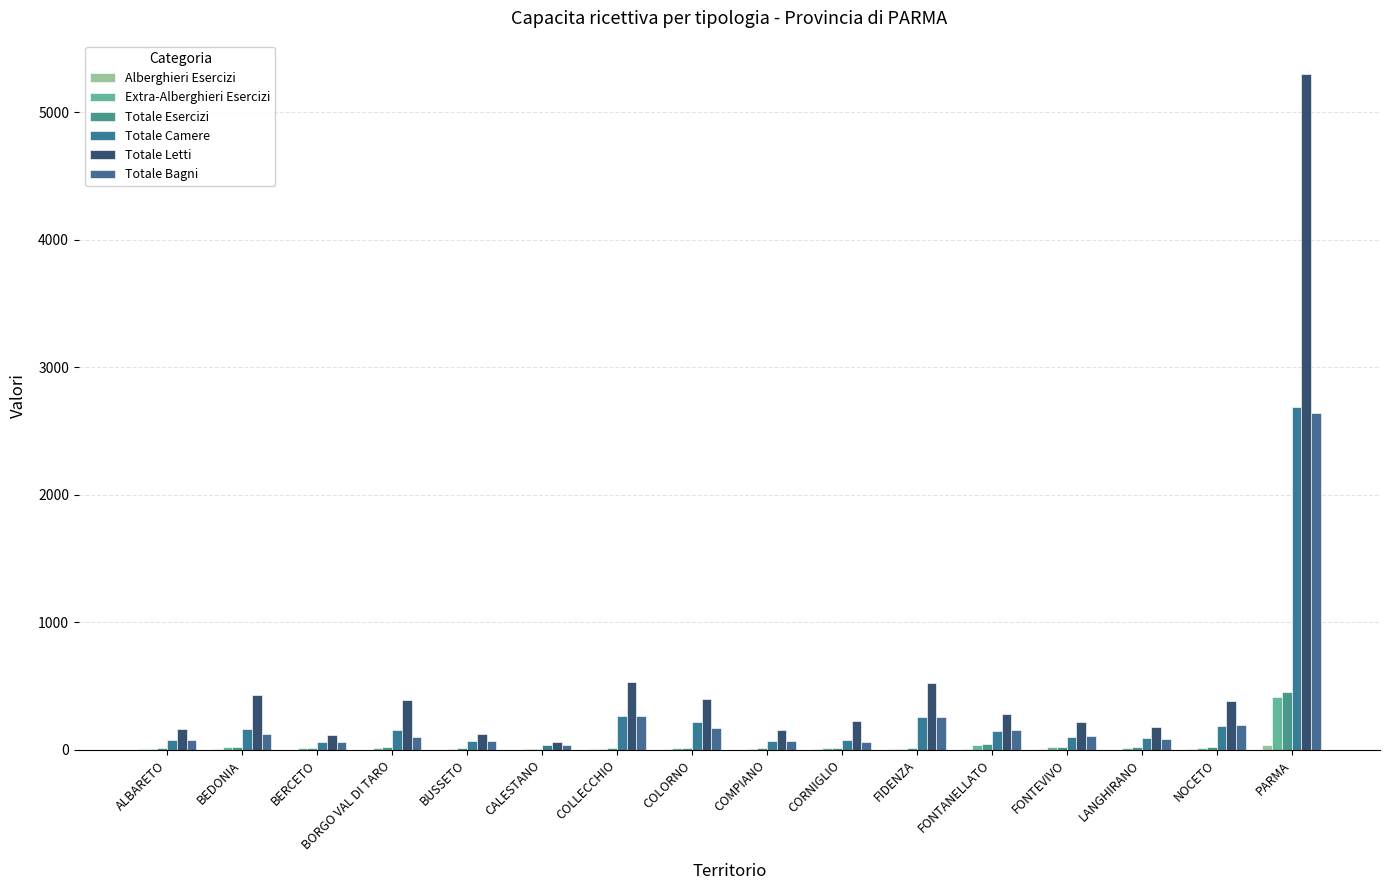

What is the sum of the Totale Camere values at FONTANELLATO and PARMA?

2833